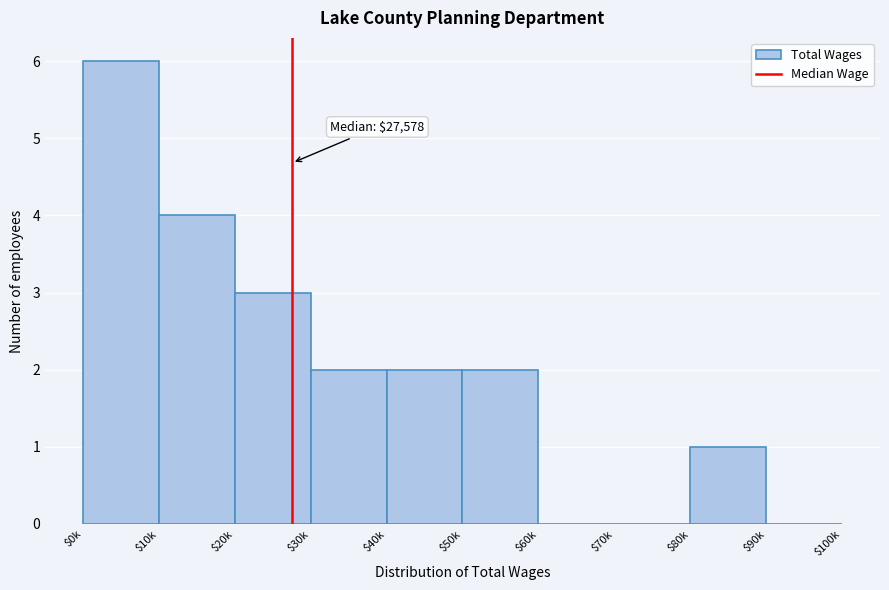

What value does the data have at $20k?

3